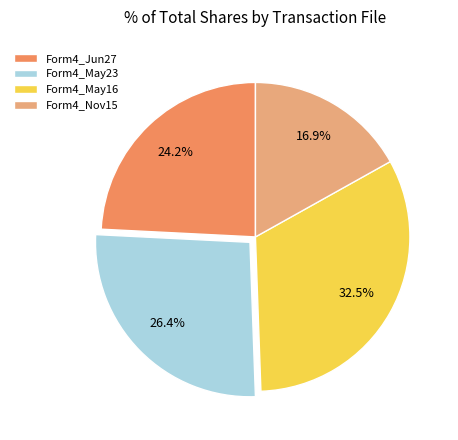

Does Form4_May16 account for over 50% of the chart?

No